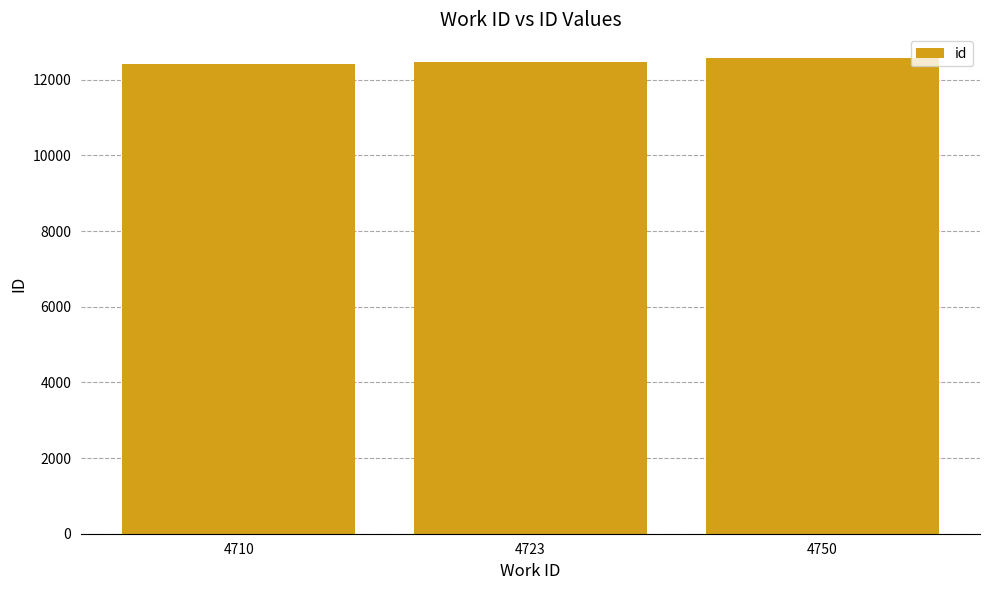

Between 4723 and 4750, which is larger?

4750